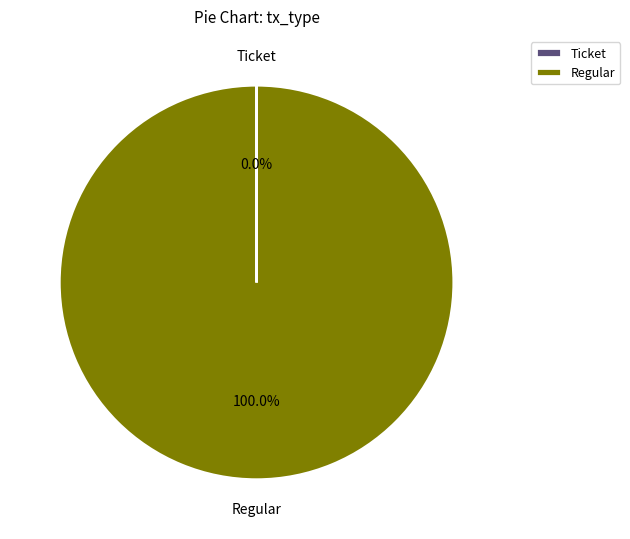

Which category has the biggest portion of the pie?

Regular